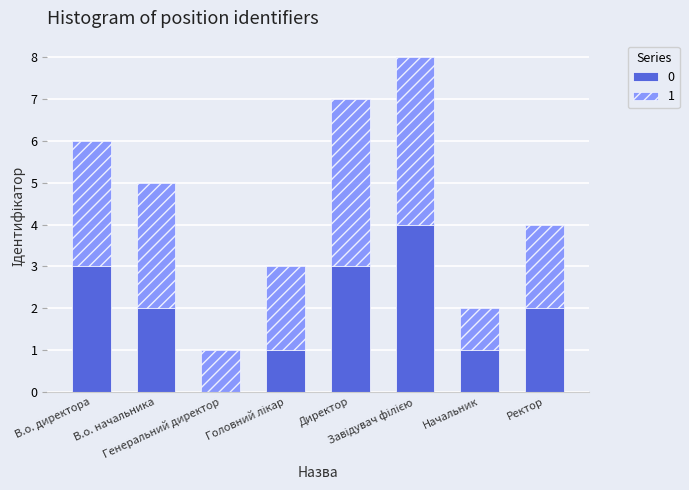

Count the number of data series in this chart.

2